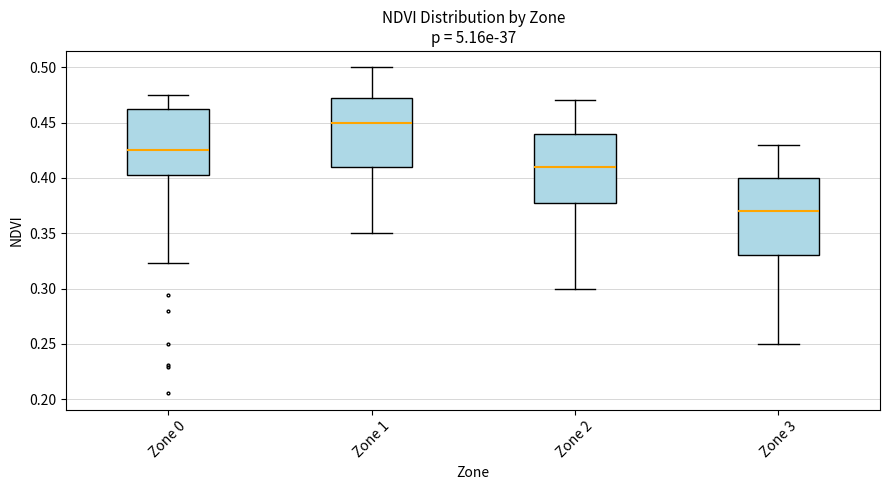

Reading left to right, read every box against the y-axis: the position of its median line, the range the box covers, and the ends of its whiskers. The values are not printed on the chart, so give them approximately, as read against the axis.

Zone 0: median 0.425, box 0.400 to 0.460, whiskers 0.325 to 0.475
Zone 1: median 0.450, box 0.410 to 0.475, whiskers 0.350 to 0.500
Zone 2: median 0.410, box 0.380 to 0.440, whiskers 0.300 to 0.470
Zone 3: median 0.370, box 0.330 to 0.400, whiskers 0.250 to 0.430